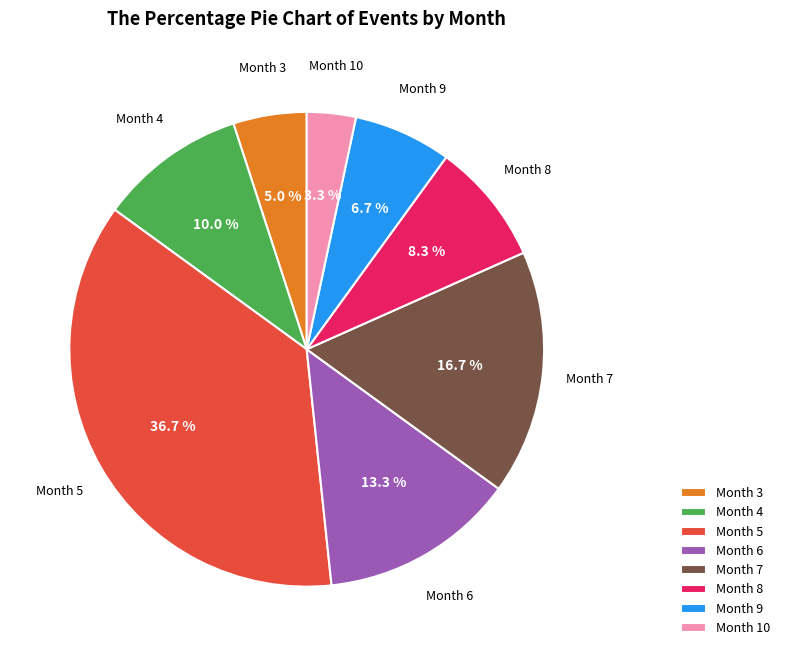

Count the number of slices in the pie.

8